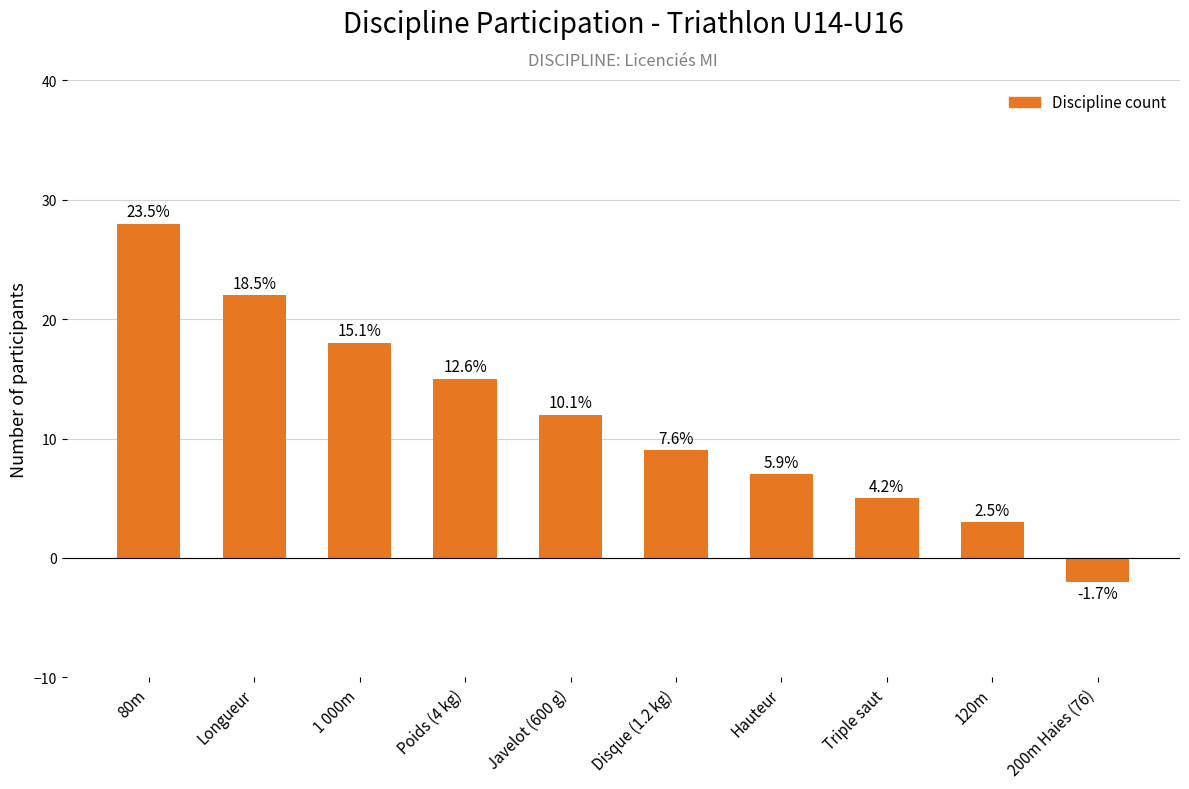

Is it true that the value at Javelot (600 g) is 12?

True